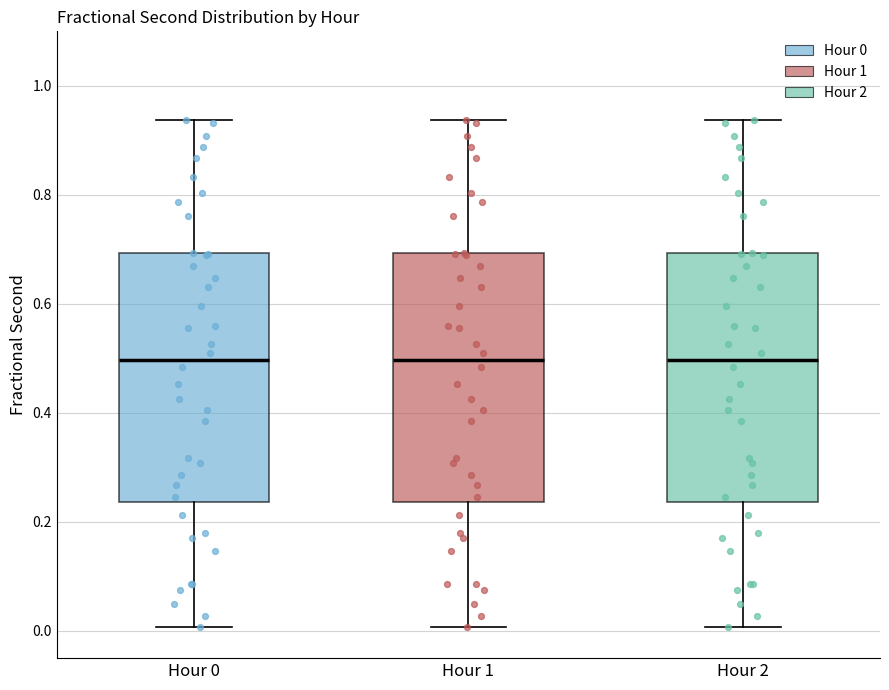

Where does the median line of the box for Hour 2 sit on the y-axis? The values are not printed on the chart, so give them approximately, as read against the axis.

0.50